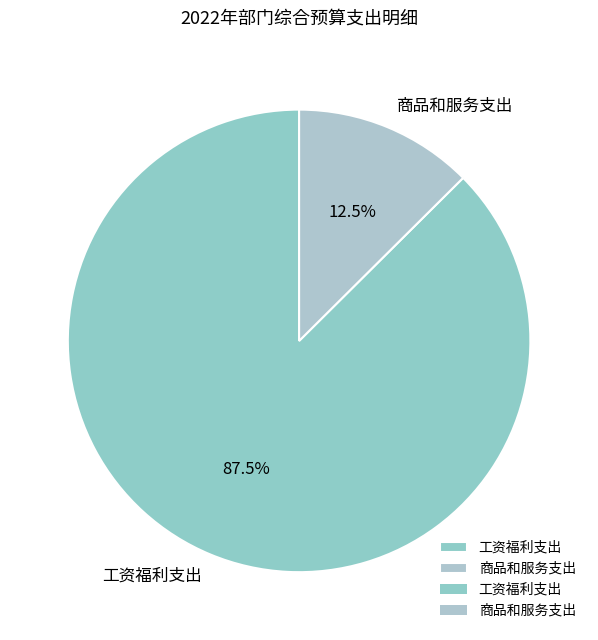

Does 商品和服务支出 account for over 50% of the chart?

No